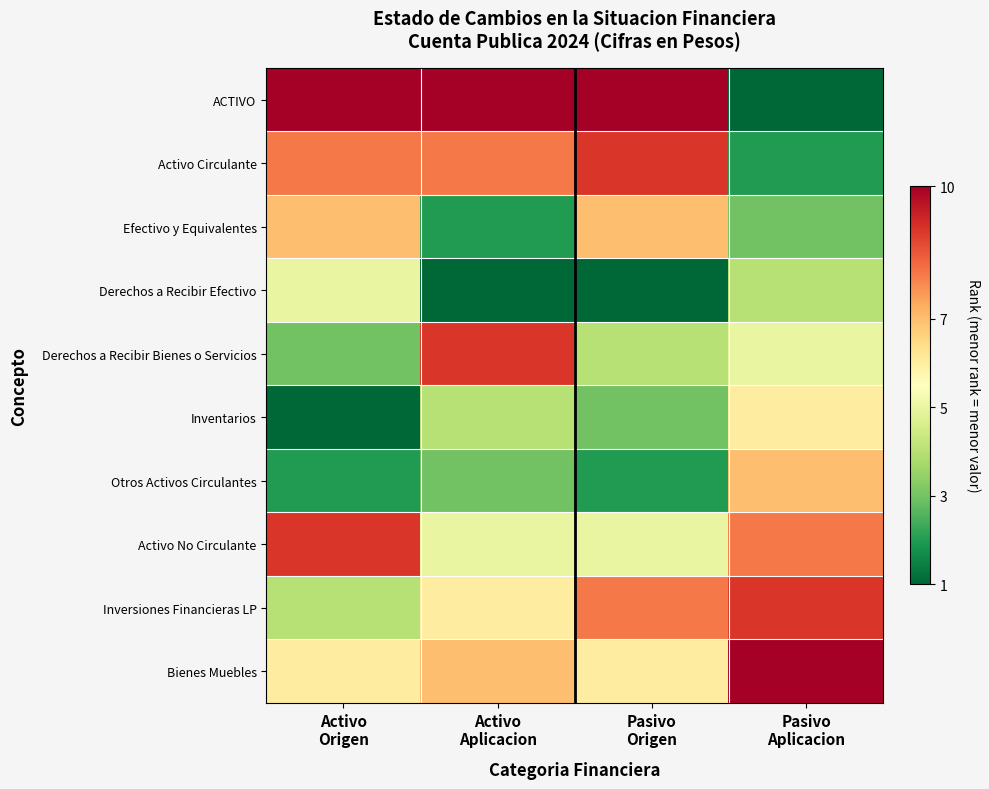

Reading right to left, what are all the values shown in this chart?

ACTIVO: Pasivo
Aplicacion=1	Pasivo
Origen=10	Activo
Aplicacion=10	Activo
Origen=10
Activo Circulante: Pasivo
Aplicacion=2	Pasivo
Origen=9	Activo
Aplicacion=8	Activo
Origen=8
Efectivo y Equivalentes: Pasivo
Aplicacion=3	Pasivo
Origen=7	Activo
Aplicacion=2	Activo
Origen=7
Derechos a Recibir Efectivo: Pasivo
Aplicacion=4	Pasivo
Origen=1	Activo
Aplicacion=1	Activo
Origen=5
Derechos a Recibir Bienes o Servicios: Pasivo
Aplicacion=5	Pasivo
Origen=4	Activo
Aplicacion=9	Activo
Origen=3
Inventarios: Pasivo
Aplicacion=6	Pasivo
Origen=3	Activo
Aplicacion=4	Activo
Origen=1
Otros Activos Circulantes: Pasivo
Aplicacion=7	Pasivo
Origen=2	Activo
Aplicacion=3	Activo
Origen=2
Activo No Circulante: Pasivo
Aplicacion=8	Pasivo
Origen=5	Activo
Aplicacion=5	Activo
Origen=9
Inversiones Financieras LP: Pasivo
Aplicacion=9	Pasivo
Origen=8	Activo
Aplicacion=6	Activo
Origen=4
Bienes Muebles: Pasivo
Aplicacion=10	Pasivo
Origen=6	Activo
Aplicacion=7	Activo
Origen=6